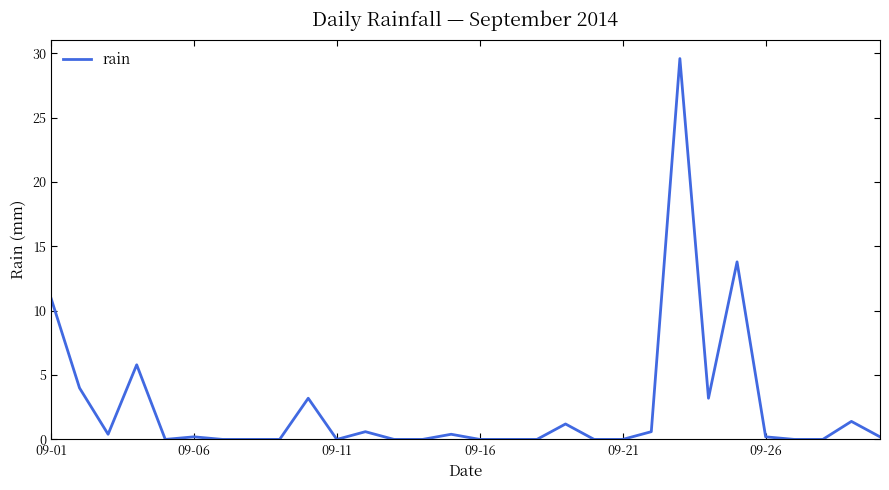

What is the difference between the maximum and minimum values?

29.6